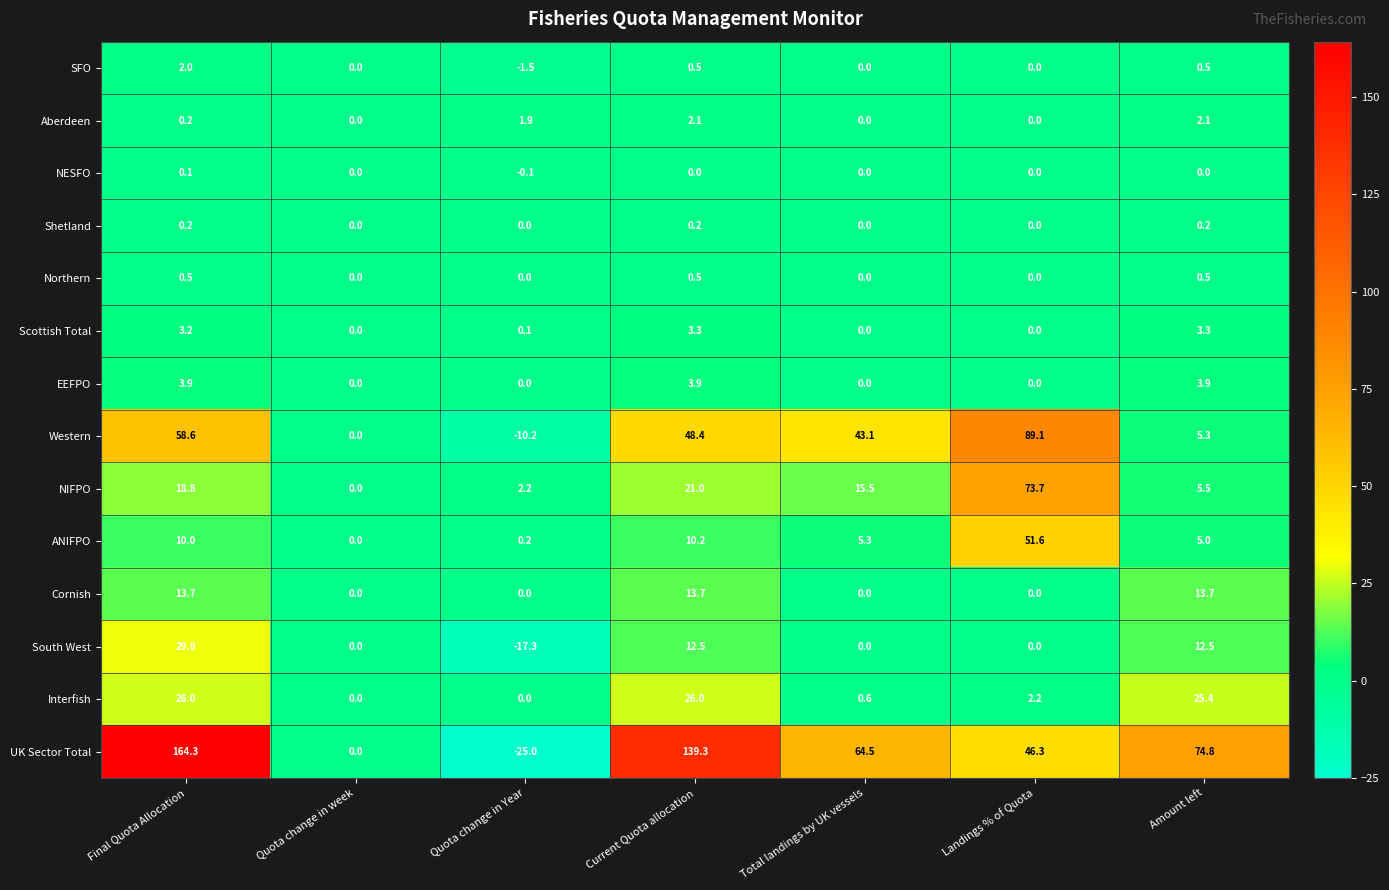

List the series in order of their peak value, lowest first.

NESFO, Shetland, Northern, SFO, Aberdeen, Scottish Total, EEFPO, Cornish, Interfish, South West, ANIFPO, NIFPO, Western, UK Sector Total